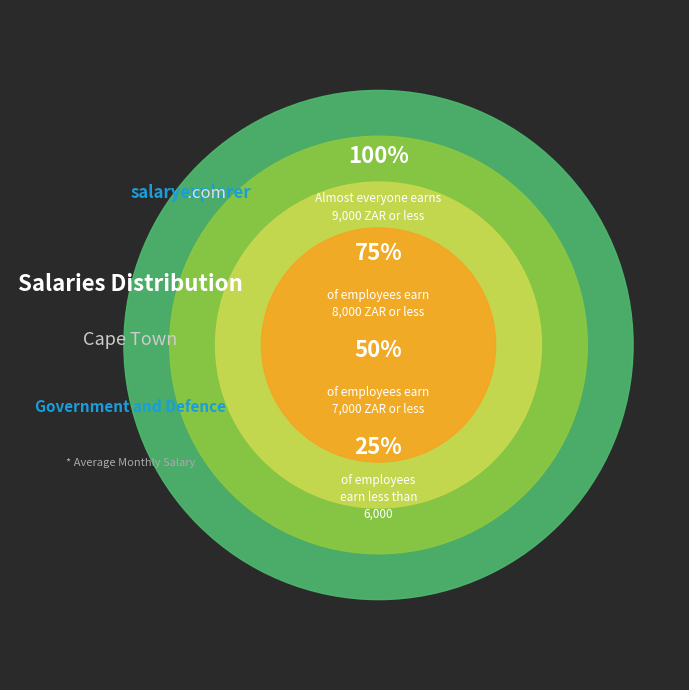

Does 6 account for over 50% of the chart?

No